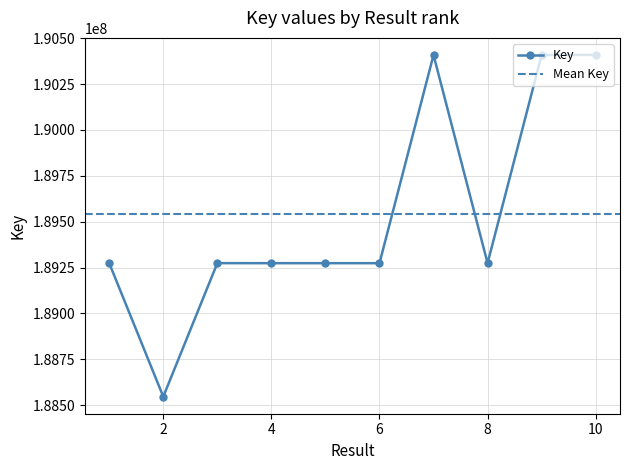

List the labels in order of value, largest first.

10, 7, 9, 3, 8, 1, 4, 5, 6, 2